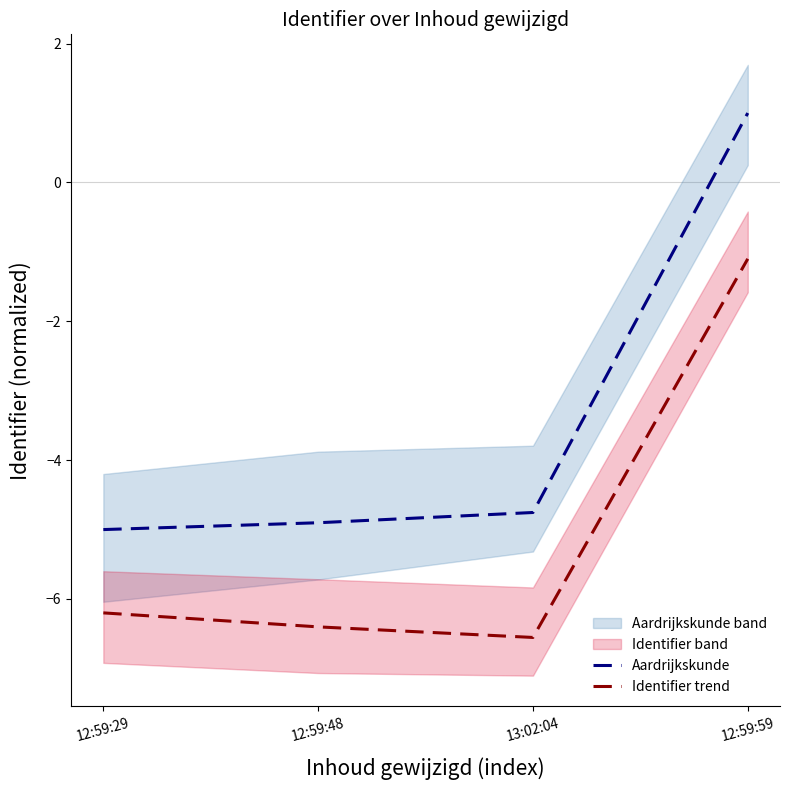

What is the difference between the highest and lowest values at 12:59:48?

1.5